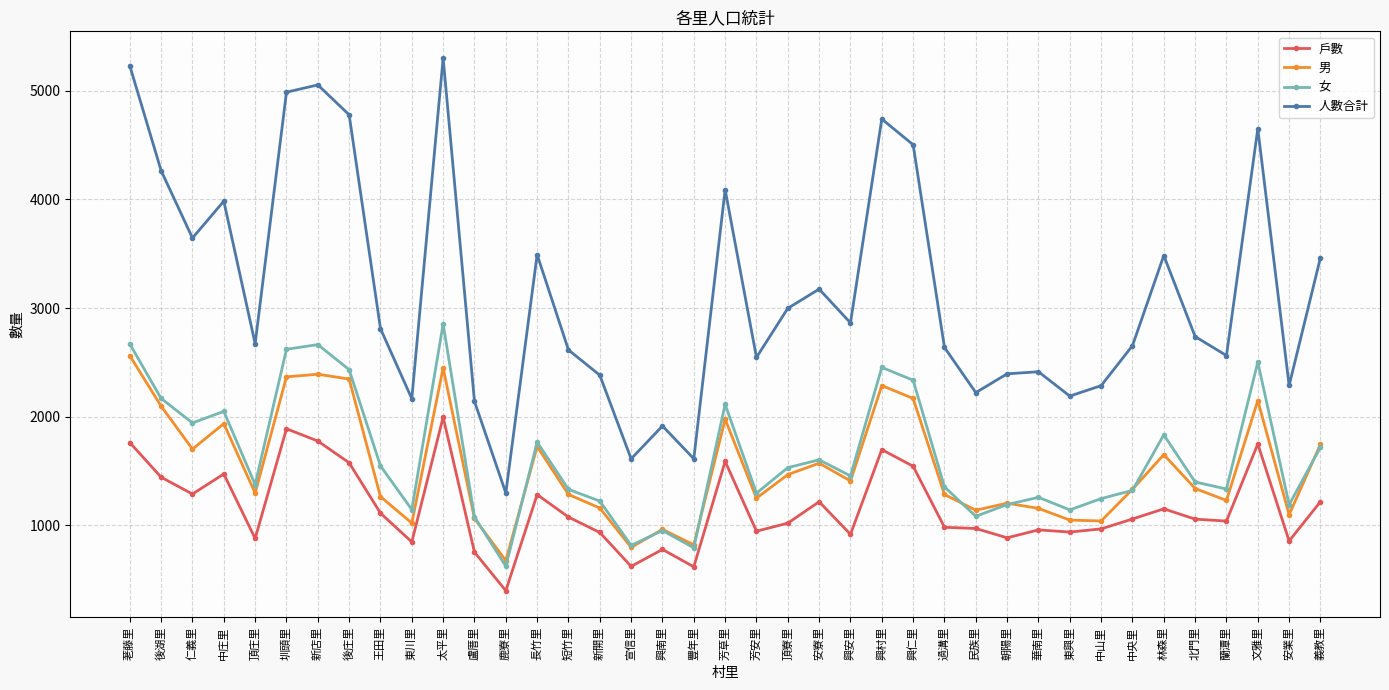

What value does the 人數合計 series have at 安業里?

2288